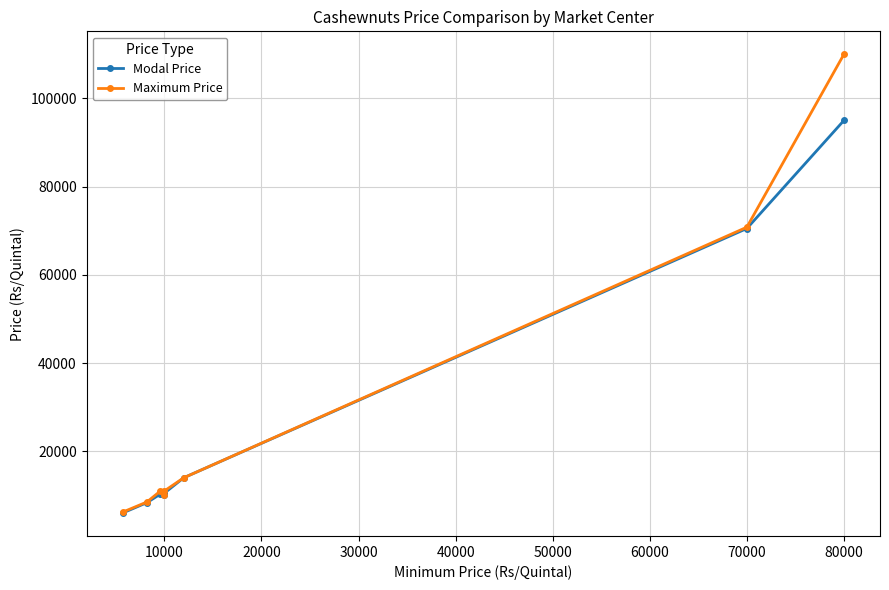

Where is Maximum Price nearest to the value 58100?

70000